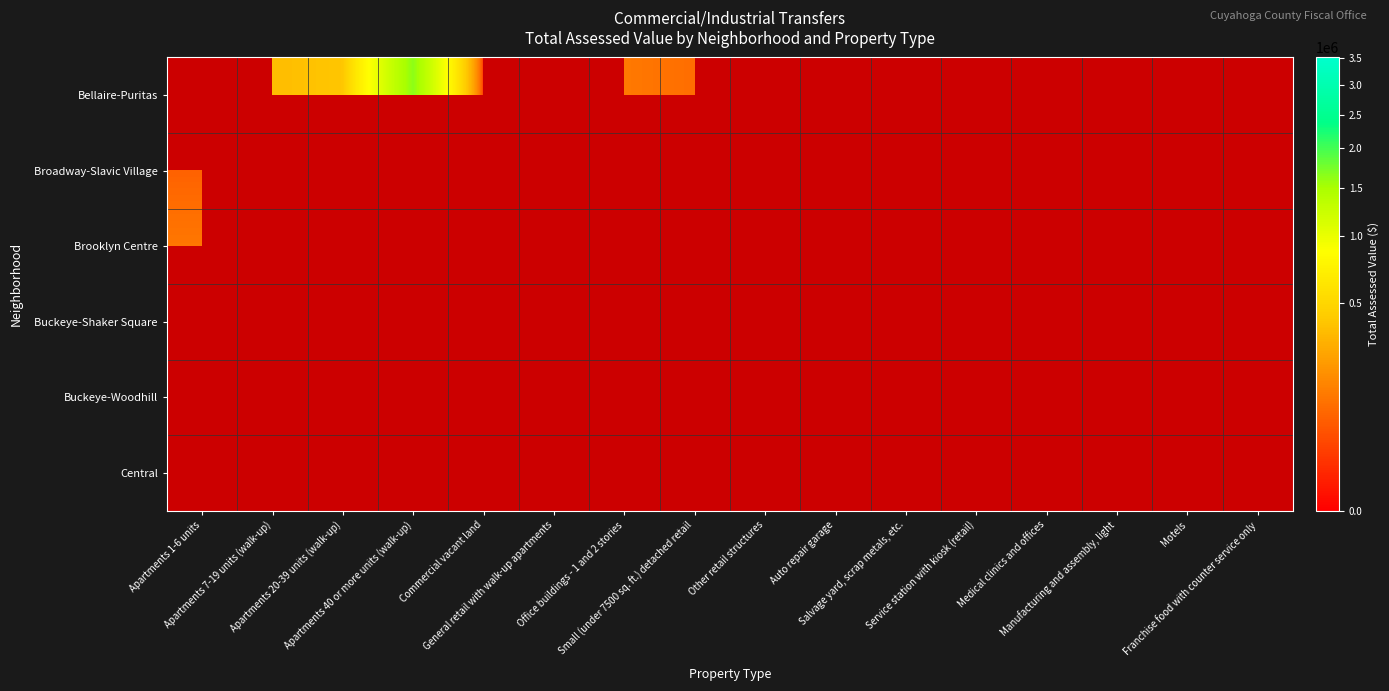

How many data points in Broadway-Slavic Village are above 97000?

1